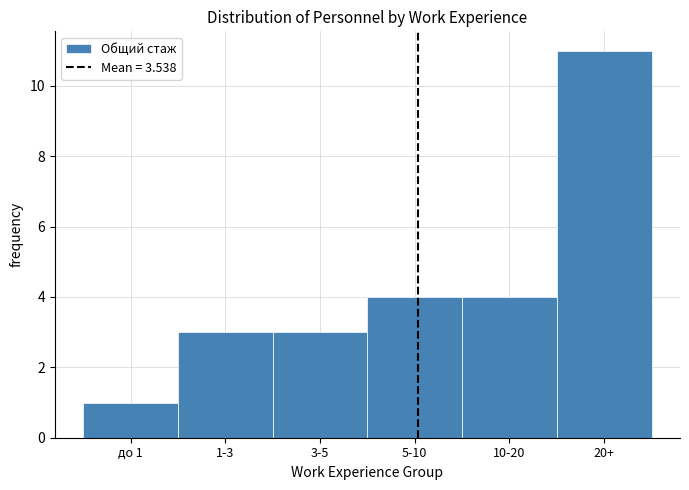

Reading left to right, transcribe all the data shown in this chart.

1	3	3	4	4	11